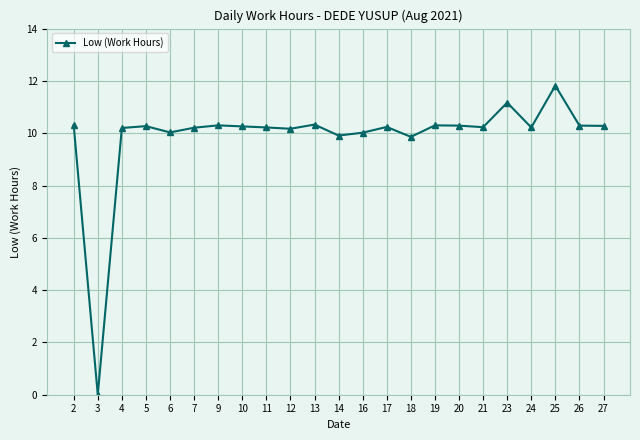

At which category does the data reach its first local valley?

3